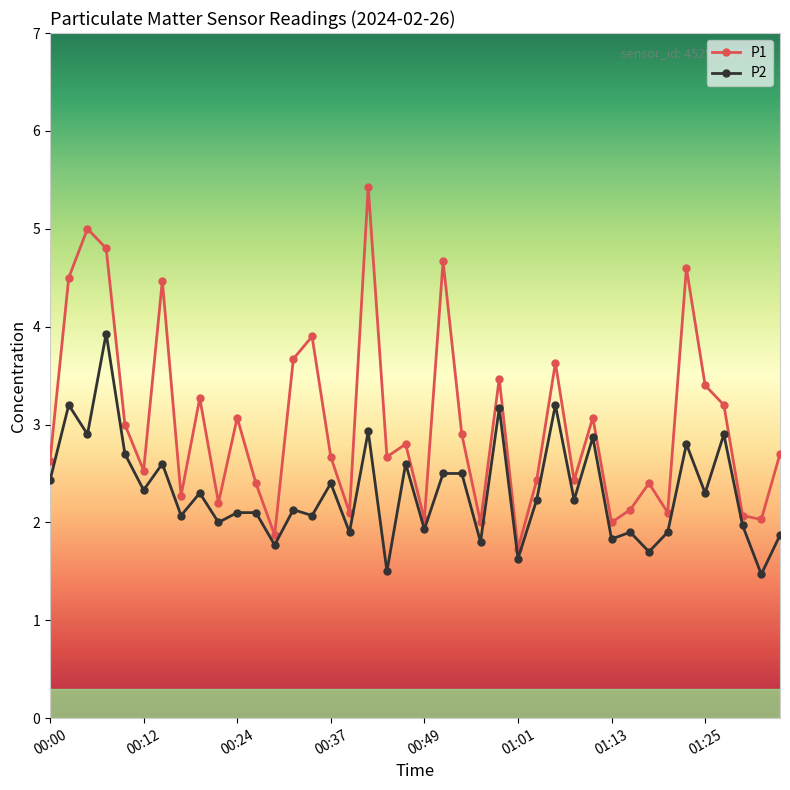

List the series in order of their overall mean, lowest first.

P2, P1